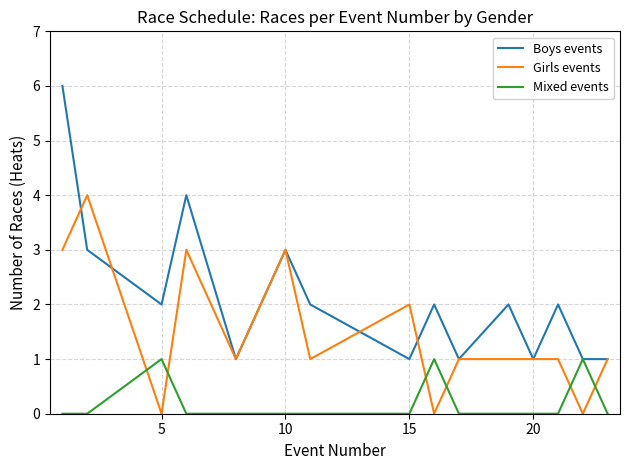

Which series has the largest total across all categories?

Boys events